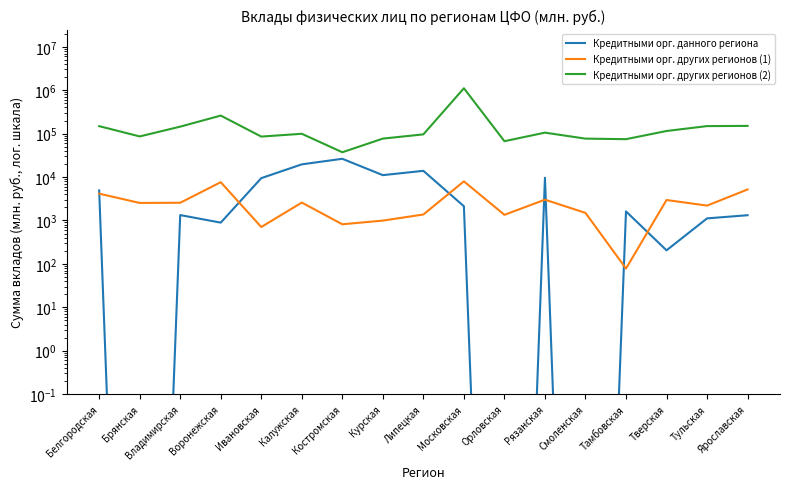

What is the sum of all Кредитными орг. других регионов (1) values?

47509.0